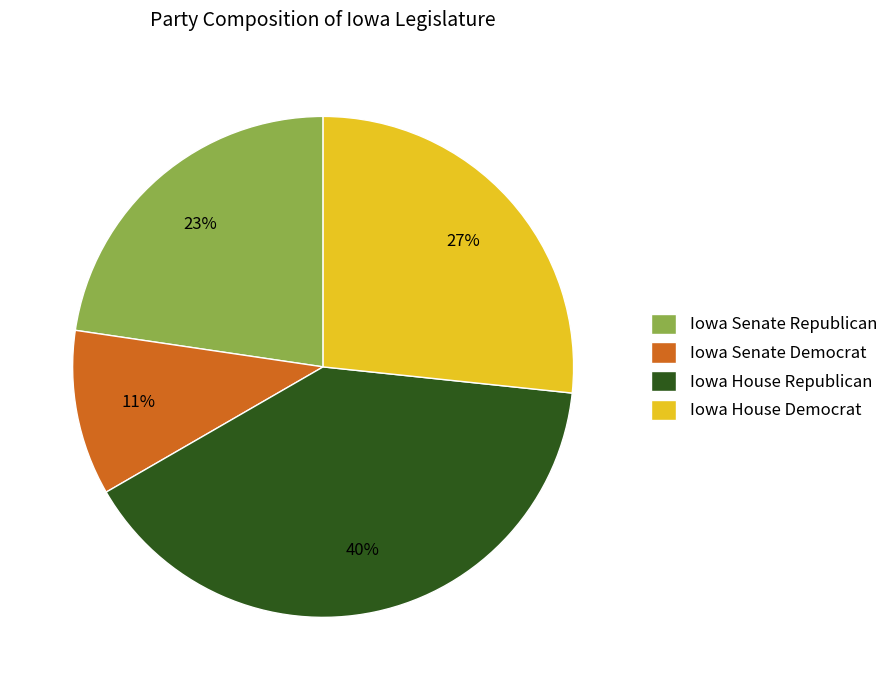

Is there any slice that represents more than half of the pie?

No